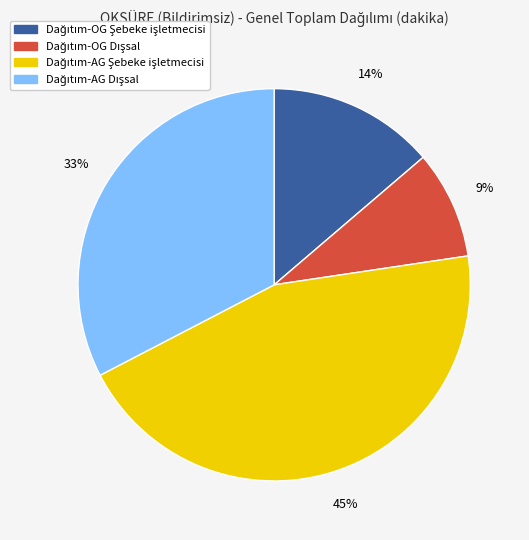

To the nearest percent, what is the average slice percentage?

25%